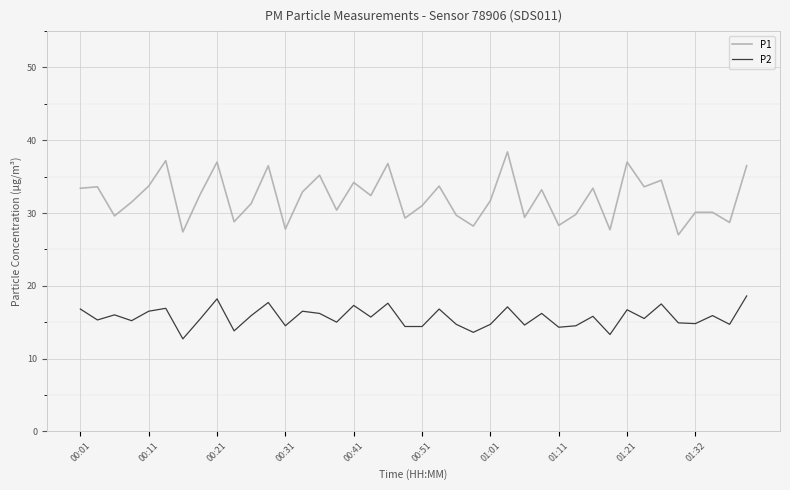

Rank the series by their maximum value, from highest to lowest.

P1, P2